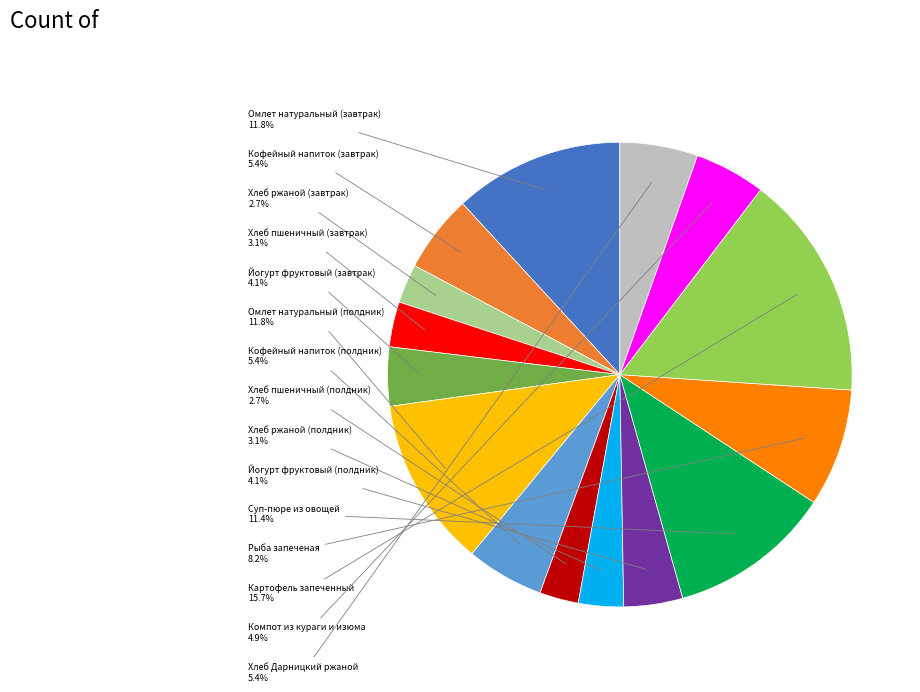

Does any single category account for the majority?

No